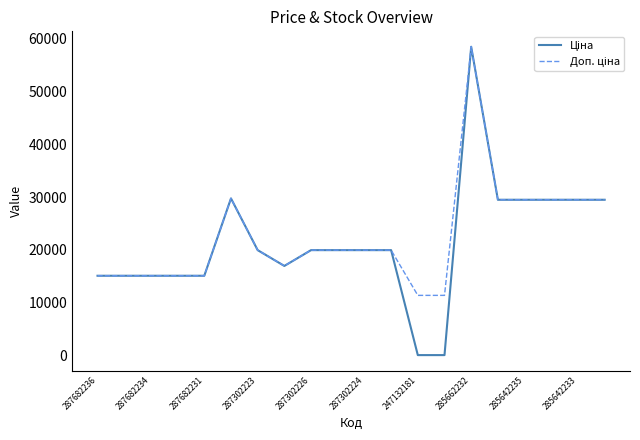

Which category has the highest value across all series?

285662232